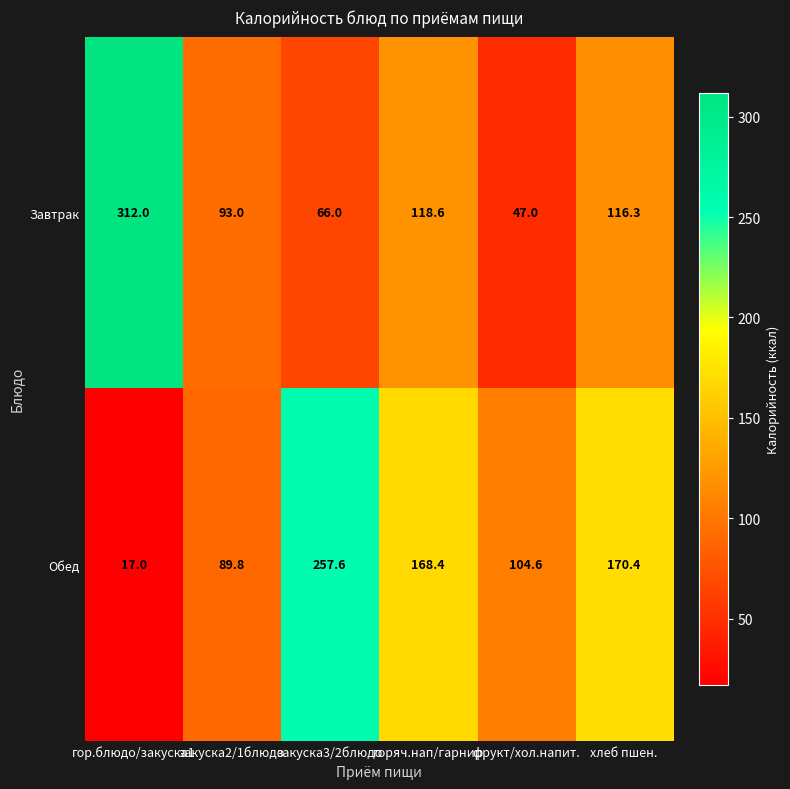

What is the maximum value shown in the chart?

312.0